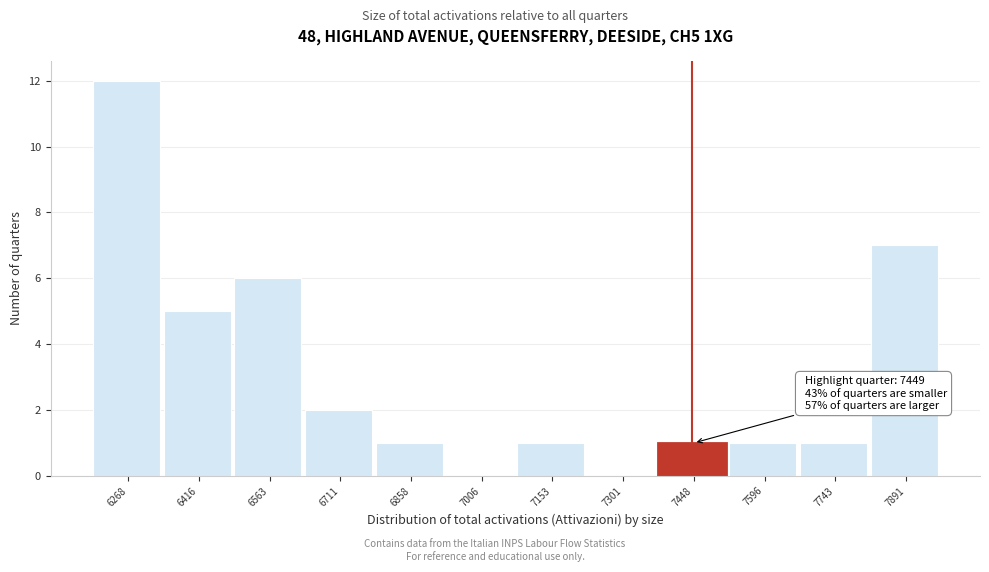

Reading left to right, extract all data points from this chart.

6268=12	6416=5	6563=6	6711=2	6858=1	7006=0	7153=1	7301=0	7448=1	7596=1	7743=1	7891=7